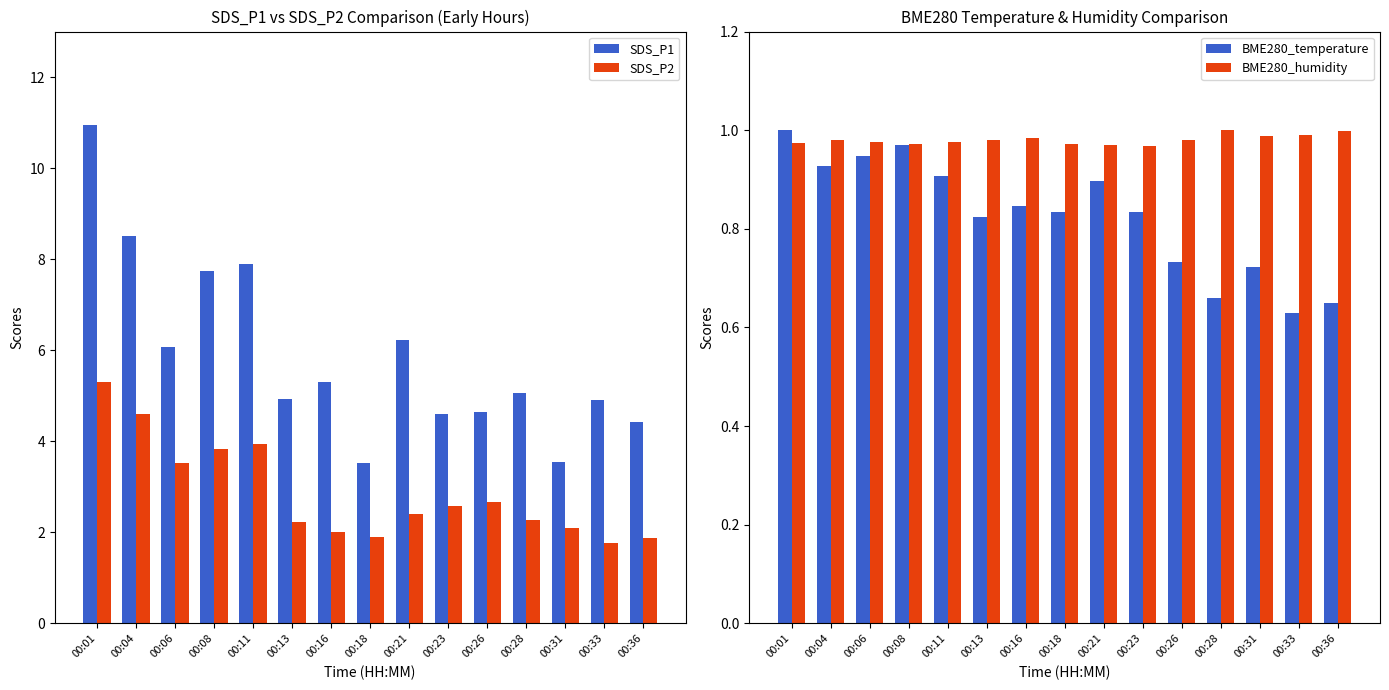

List the series in order of their peak value, highest first.

SDS_P1, SDS_P2, BME280_temperature, BME280_humidity